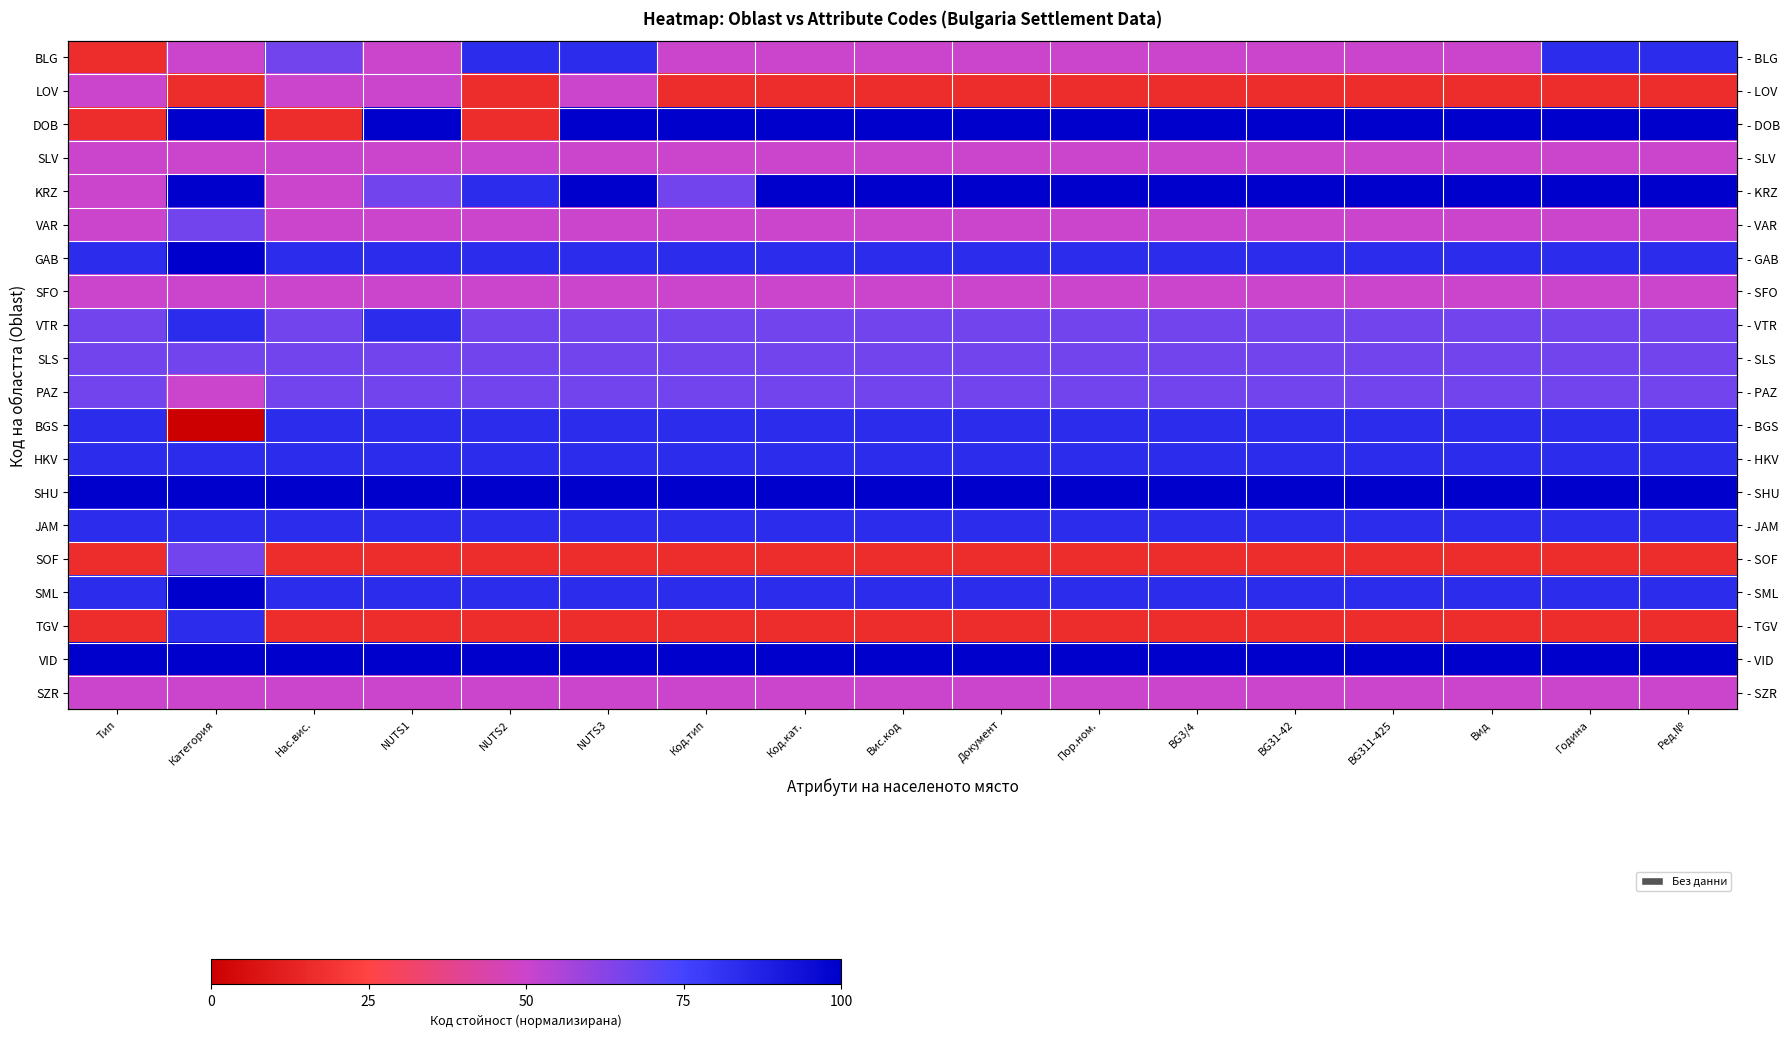

How many series are shown in this chart?

20